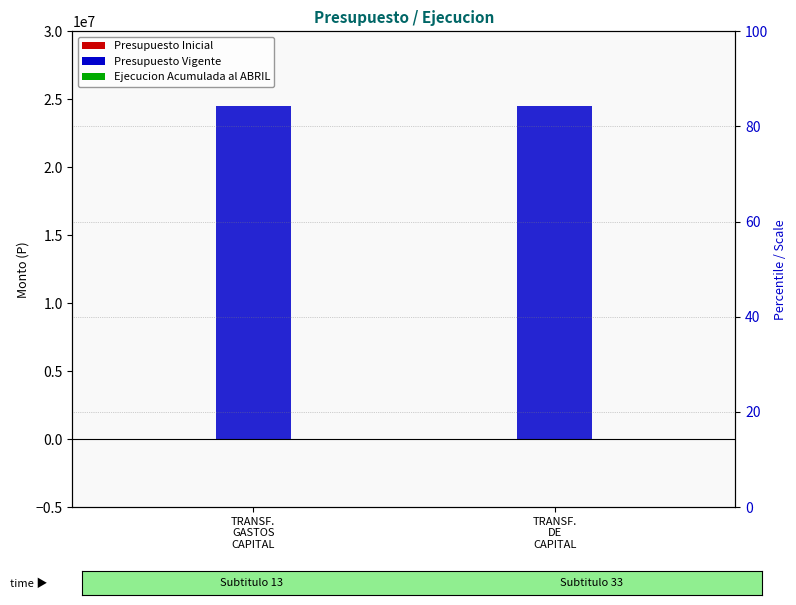

Which series has the largest total across all categories?

Presupuesto Vigente